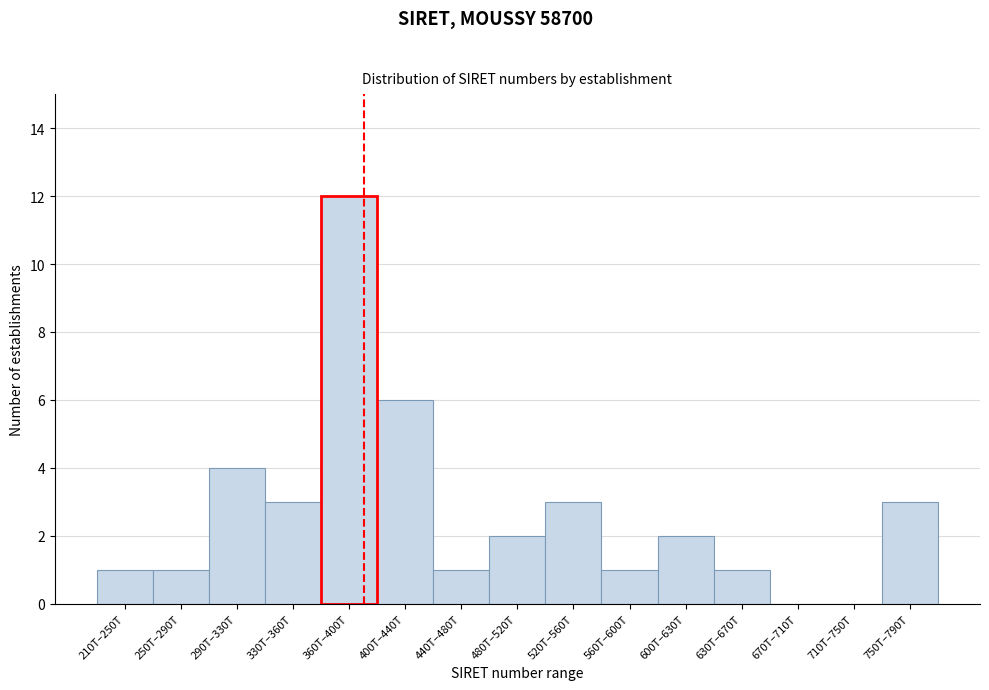

Reading left to right, what are all the values shown in this chart?

210T–250T=1	250T–290T=1	290T–330T=4	330T–360T=3	360T–400T=12	400T–440T=6	440T–480T=1	480T–520T=2	520T–560T=3	560T–600T=1	600T–630T=2	630T–670T=1	670T–710T=0	710T–750T=0	750T–790T=3